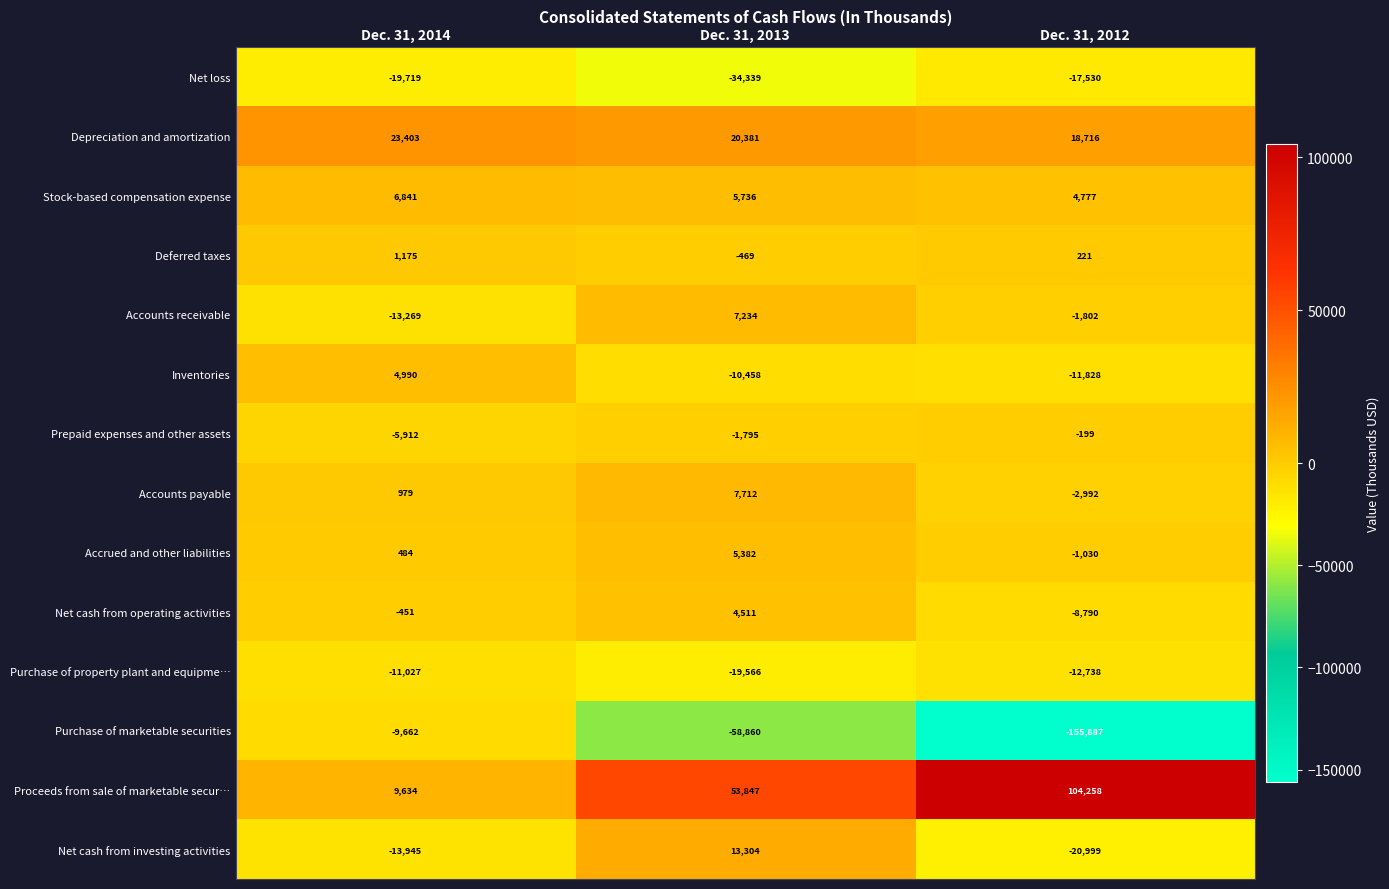

Rank the series at Dec. 31, 2014 from highest to lowest value.

Depreciation and amortization, Proceeds from sale of marketable secur…, Stock-based compensation expense, Inventories, Deferred taxes, Accounts payable, Accrued and other liabilities, Net cash from operating activities, Prepaid expenses and other assets, Purchase of marketable securities, Purchase of property plant and equipme…, Accounts receivable, Net cash from investing activities, Net loss